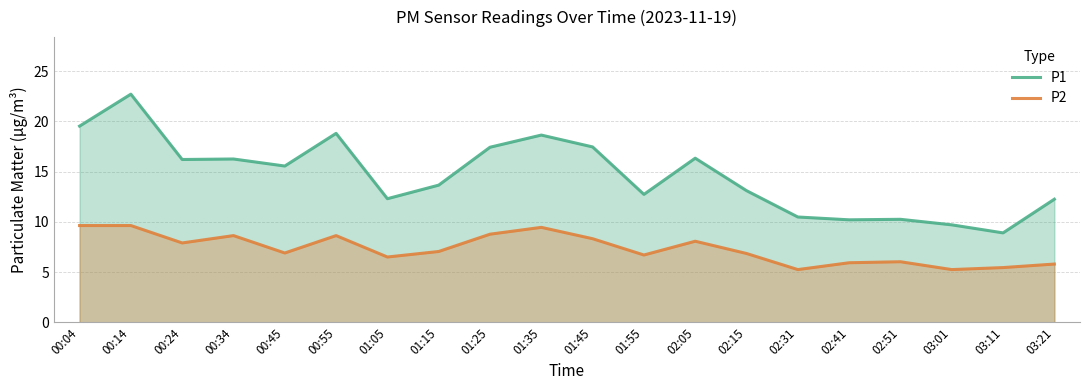

The P1 series shows 17.4 at 01:45. True or false?

True